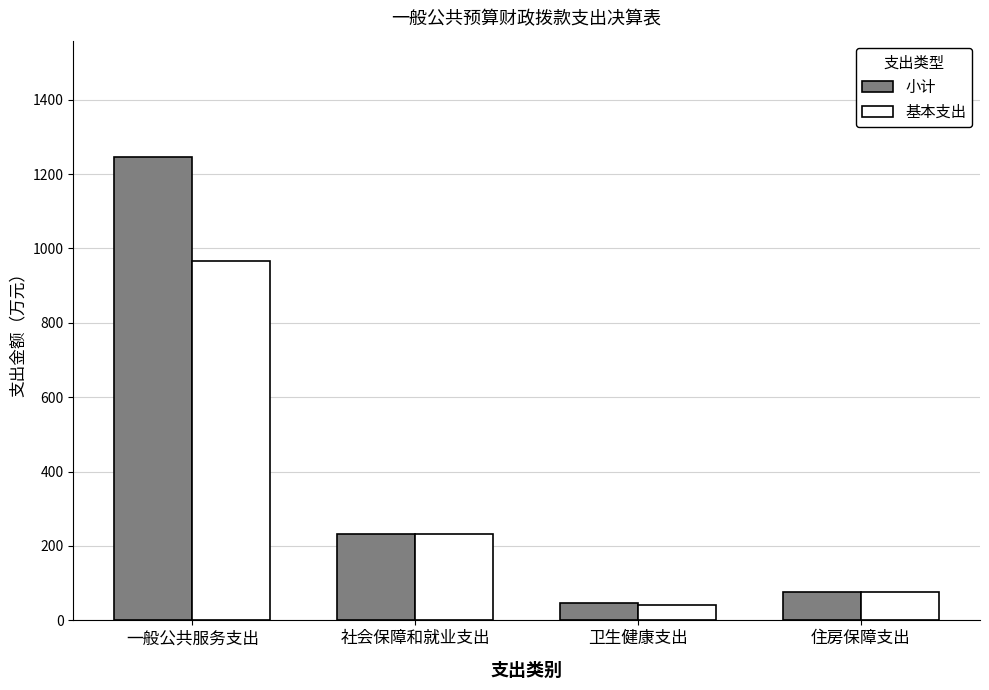

Which series has the widest spread of values?

小计